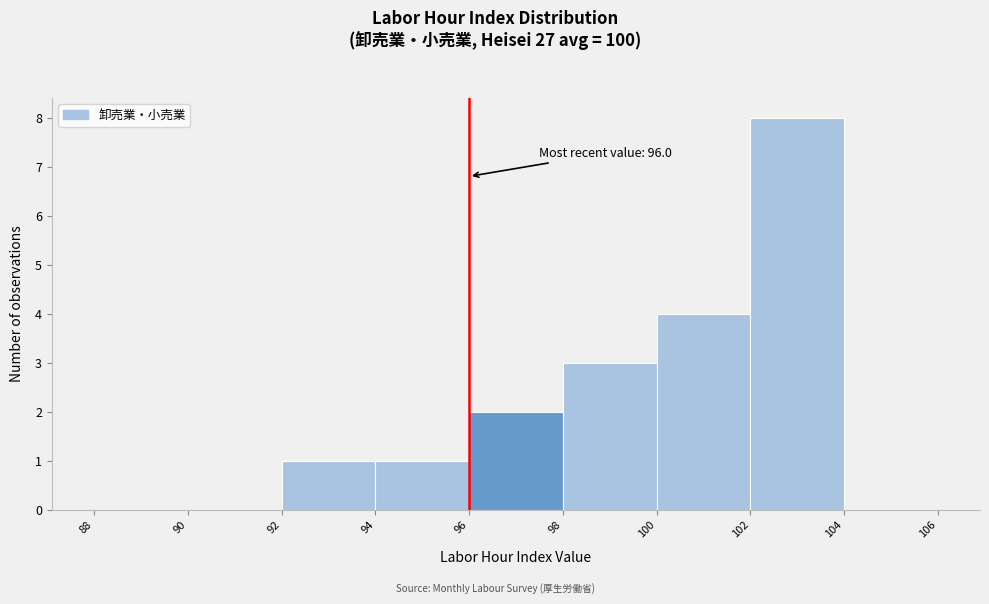

Over which range of the x-axis is the bar tallest?

102 to 104